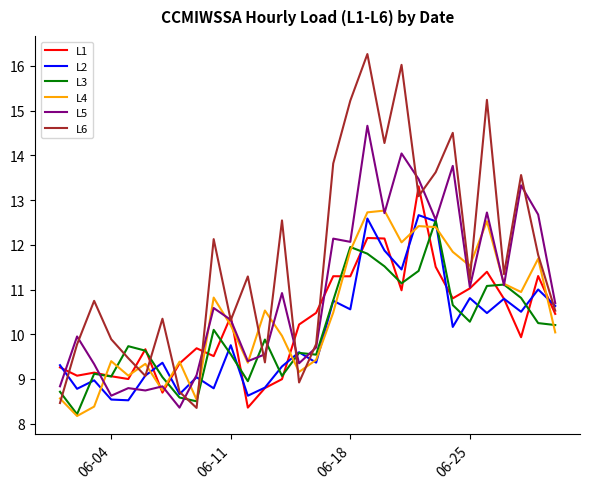

Which series has the largest total across all categories?

L6